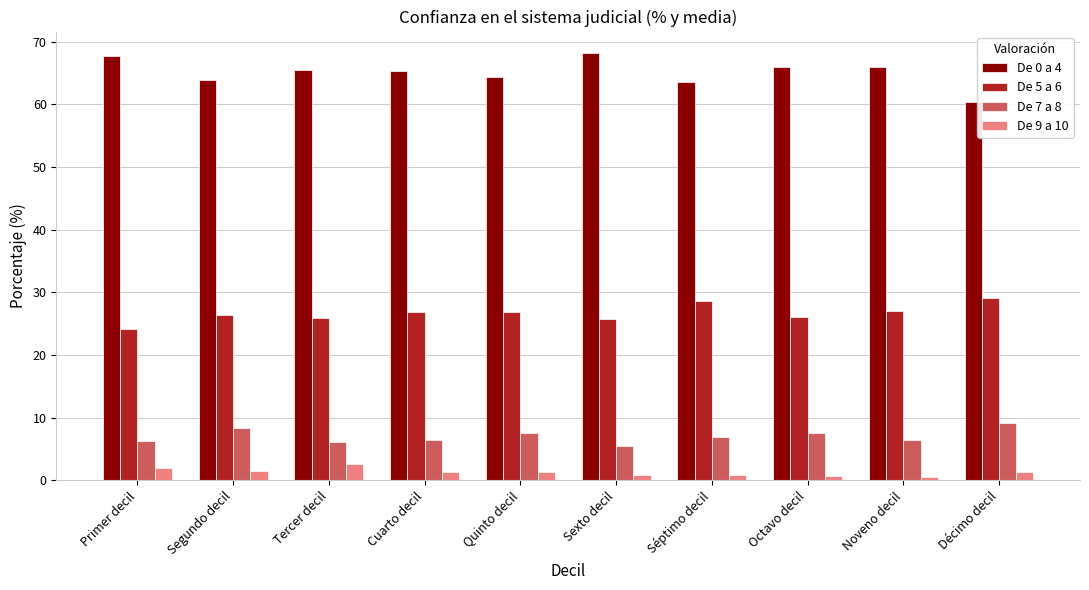

Count the number of categories in the chart.

10